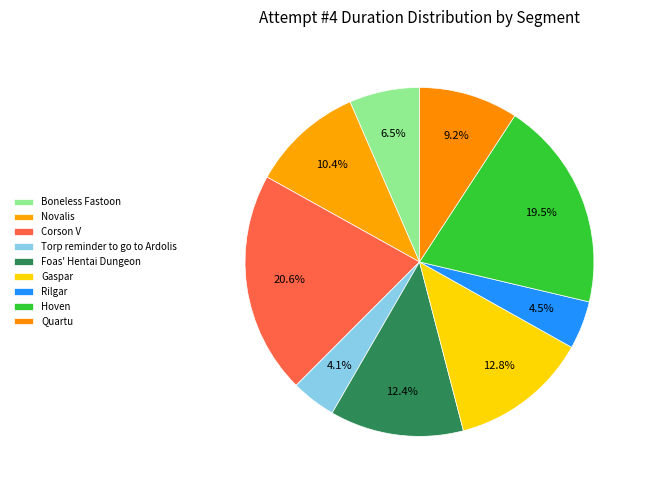

Count the number of slices in the pie.

9